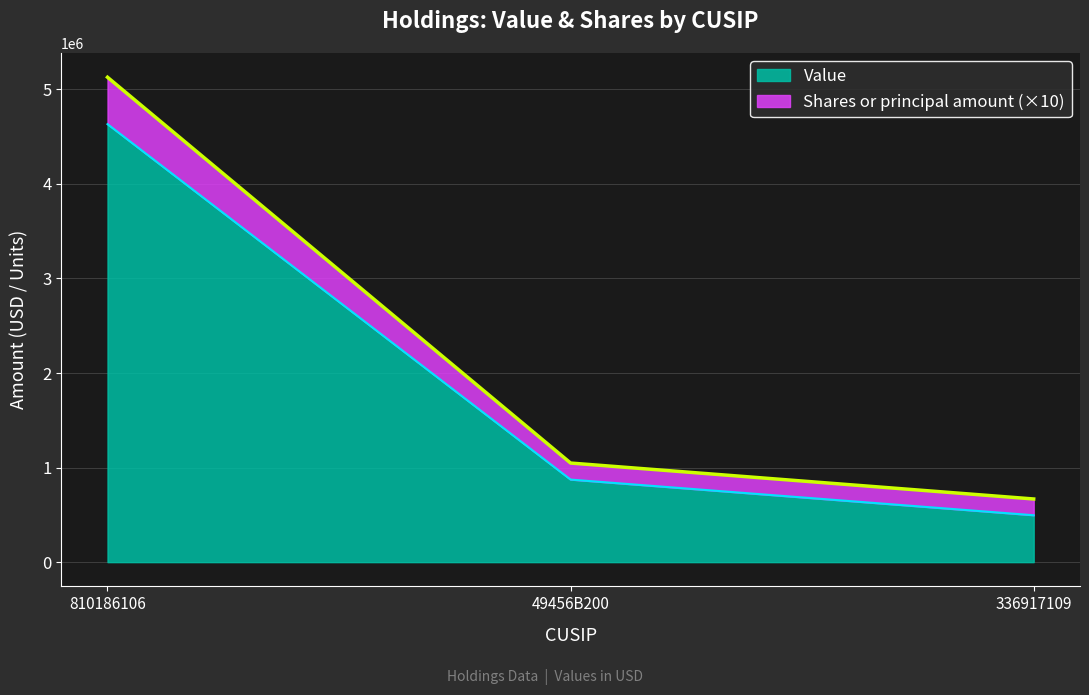

What is the total value across all series at 810186106?

5128000